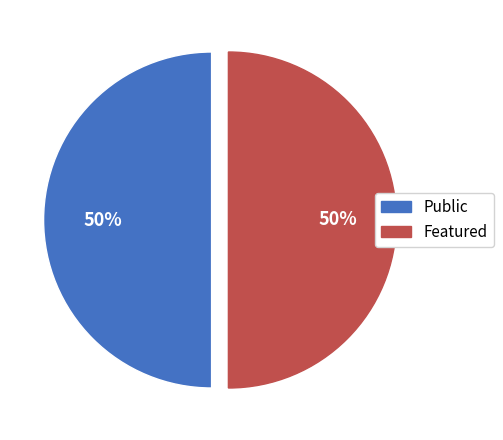

To the nearest percent, what is the average slice percentage?

50%